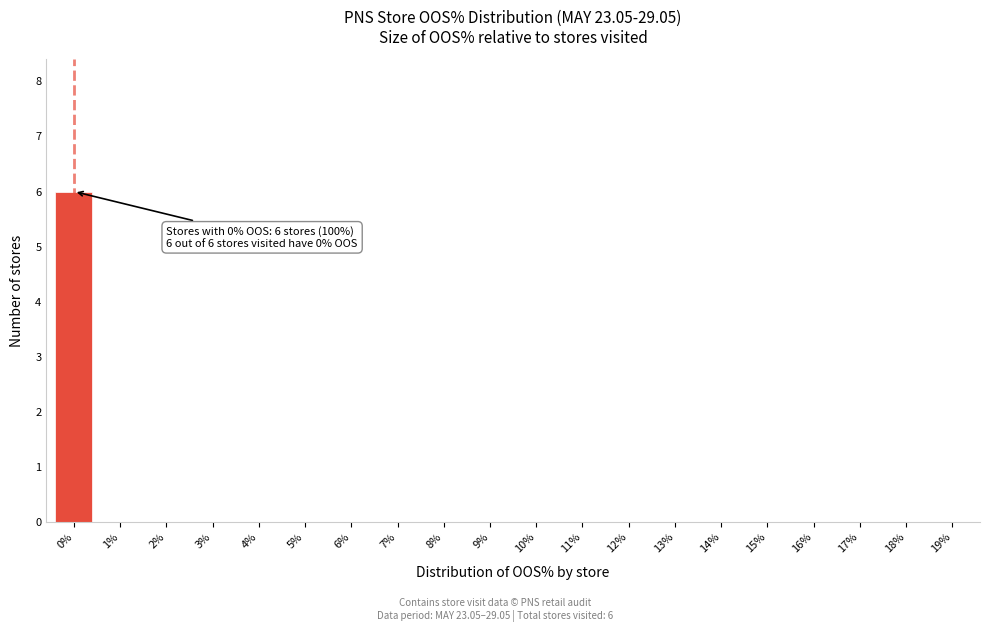

Reading left to right, what are all the values shown in this chart?

0%=6	1%=0	2%=0	3%=0	4%=0	5%=0	6%=0	7%=0	8%=0	9%=0	10%=0	11%=0	12%=0	13%=0	14%=0	15%=0	16%=0	17%=0	18%=0	19%=0